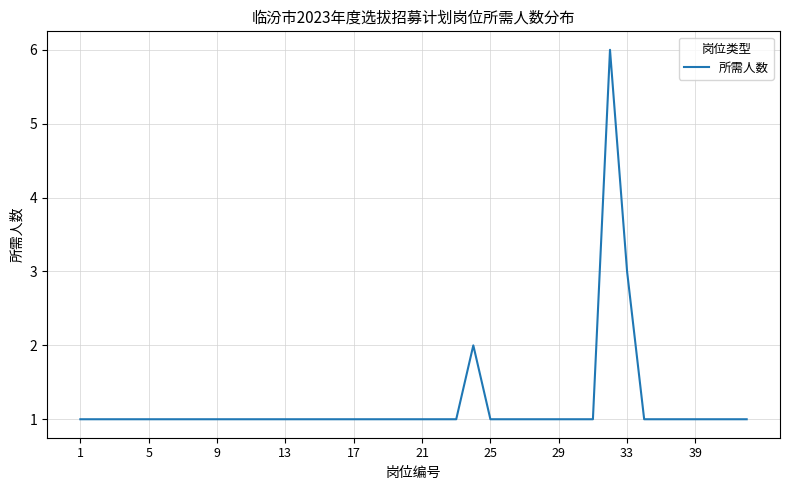

What is the difference between the maximum and minimum values?

5